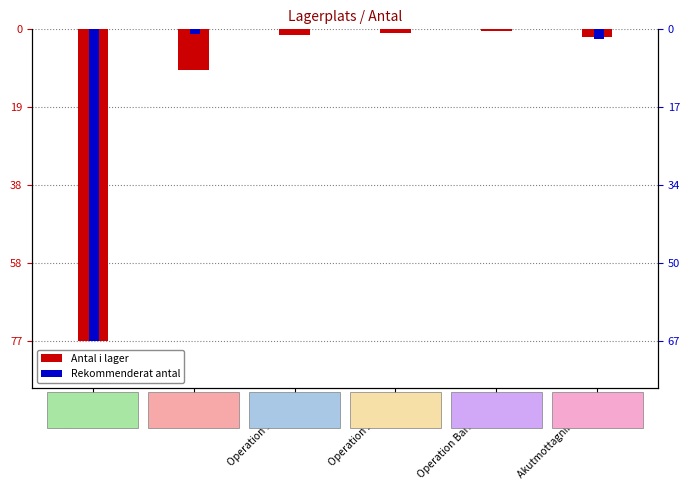

How many values in the Antal i lager series are below -1?

4